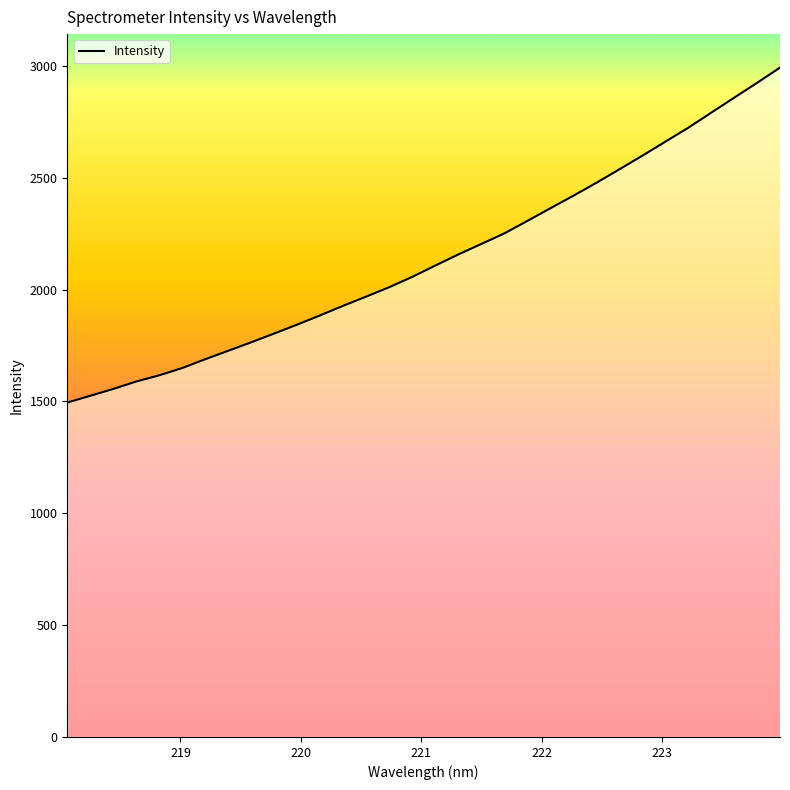

What is the greatest value displayed?

2992.1